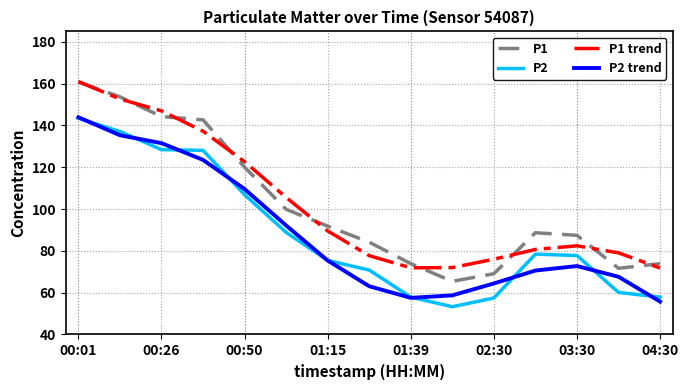

Is this an area chart (filled region under the line)?

No